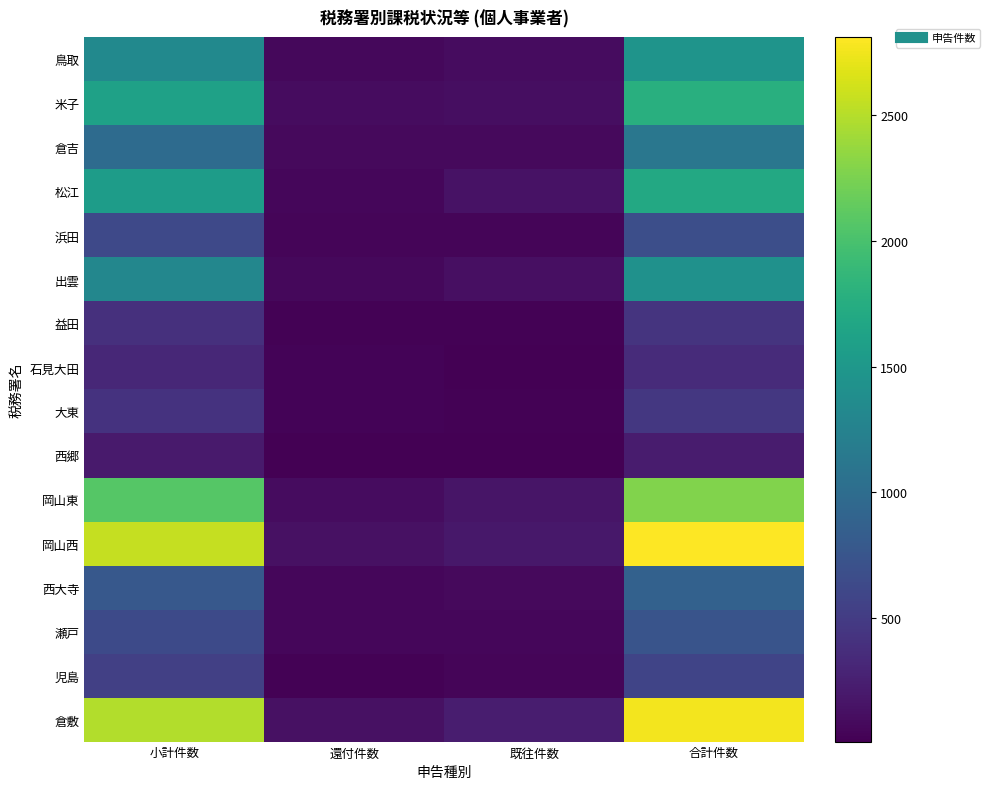

List the series in order of their peak value, lowest first.

西郷, 石見大田, 益田, 大東, 児島, 浜田, 瀬戸, 西大寺, 倉吉, 出雲, 鳥取, 松江, 米子, 岡山東, 倉敷, 岡山西